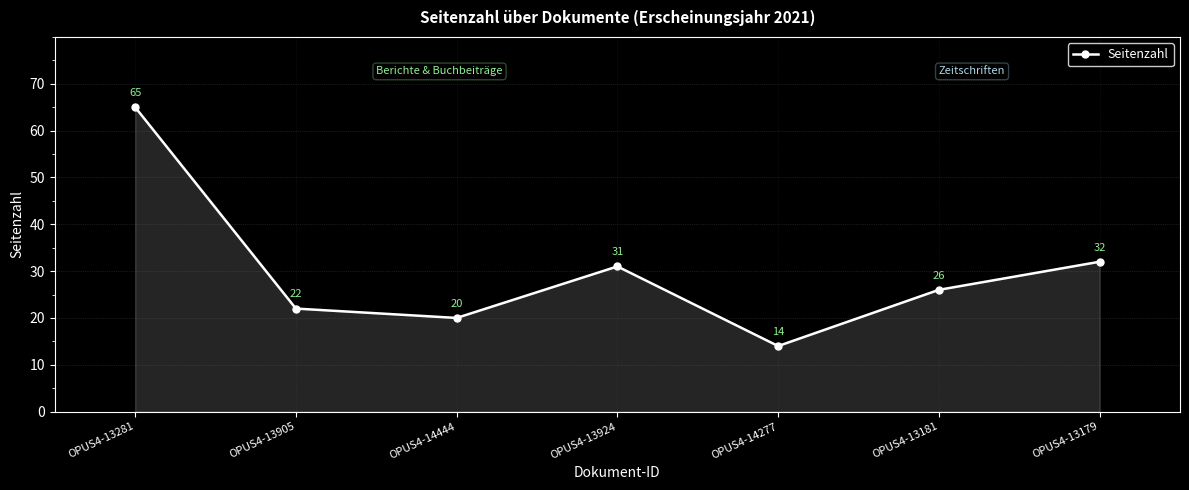

Reading left to right, what are all the values shown in this chart?

OPUS4-13281=65	OPUS4-13905=22	OPUS4-14444=20	OPUS4-13924=31	OPUS4-14277=14	OPUS4-13181=26	OPUS4-13179=32